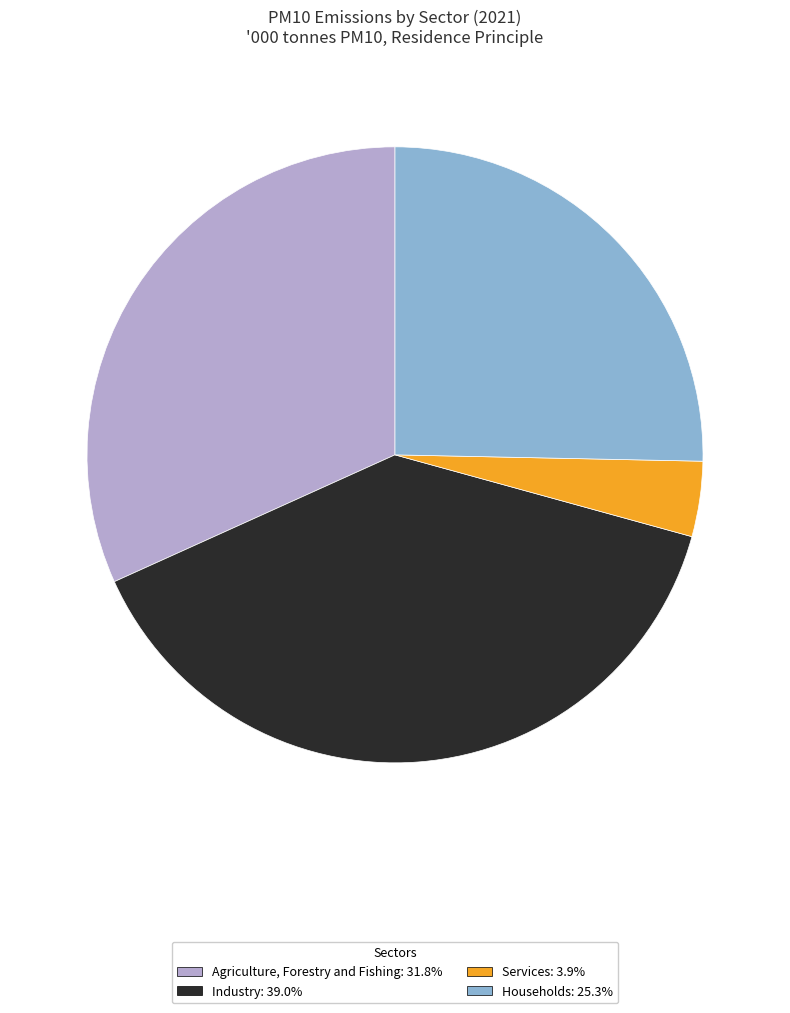

Is the sum of Agriculture, Forestry and Fishing: 31.8% and Services: 3.9% greater than half?

No